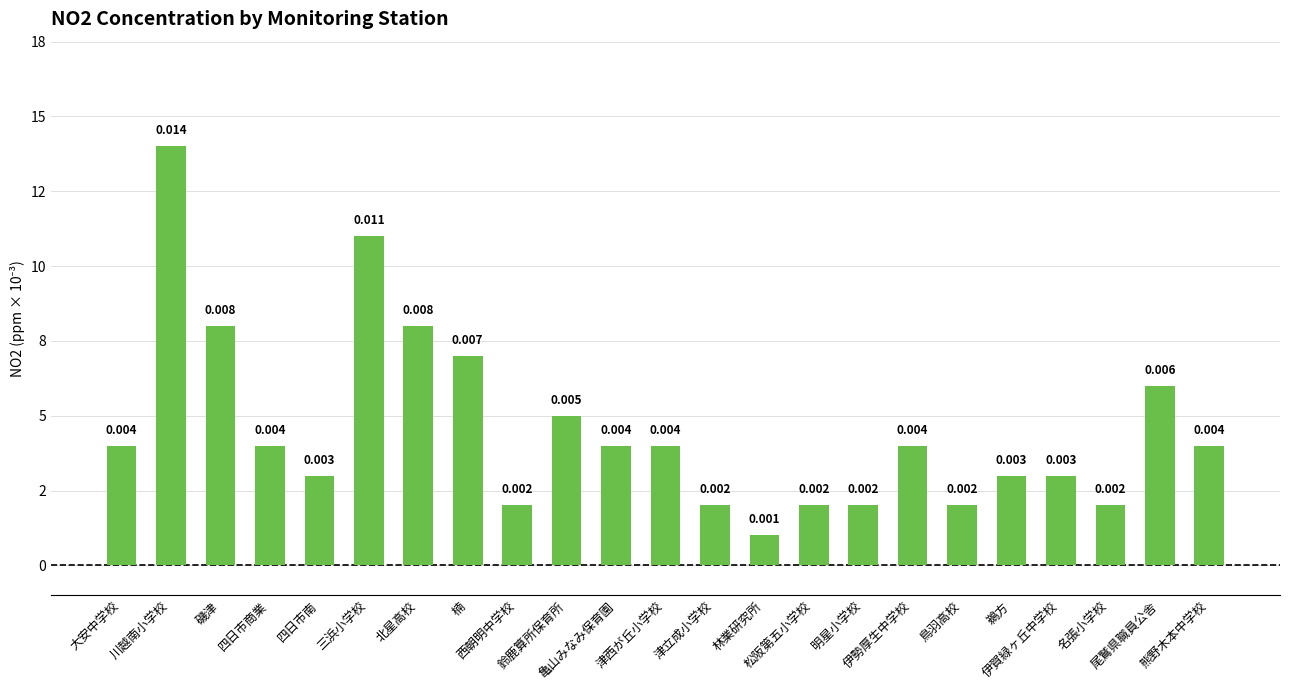

What is the label of the 7th bar from the right?

伊勢厚生中学校